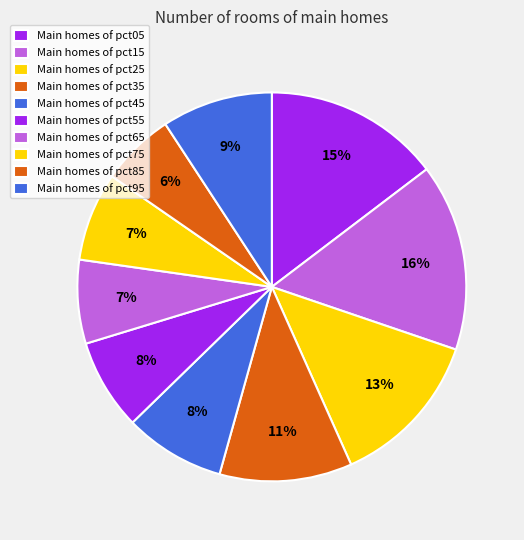

How many slices are in this pie chart?

10